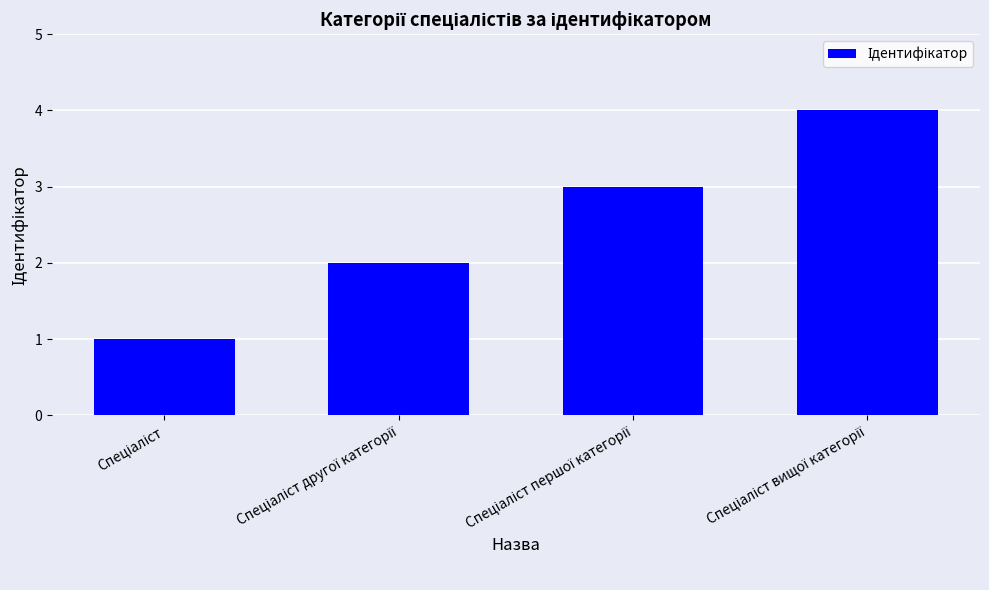

What is the sum of all values?

10